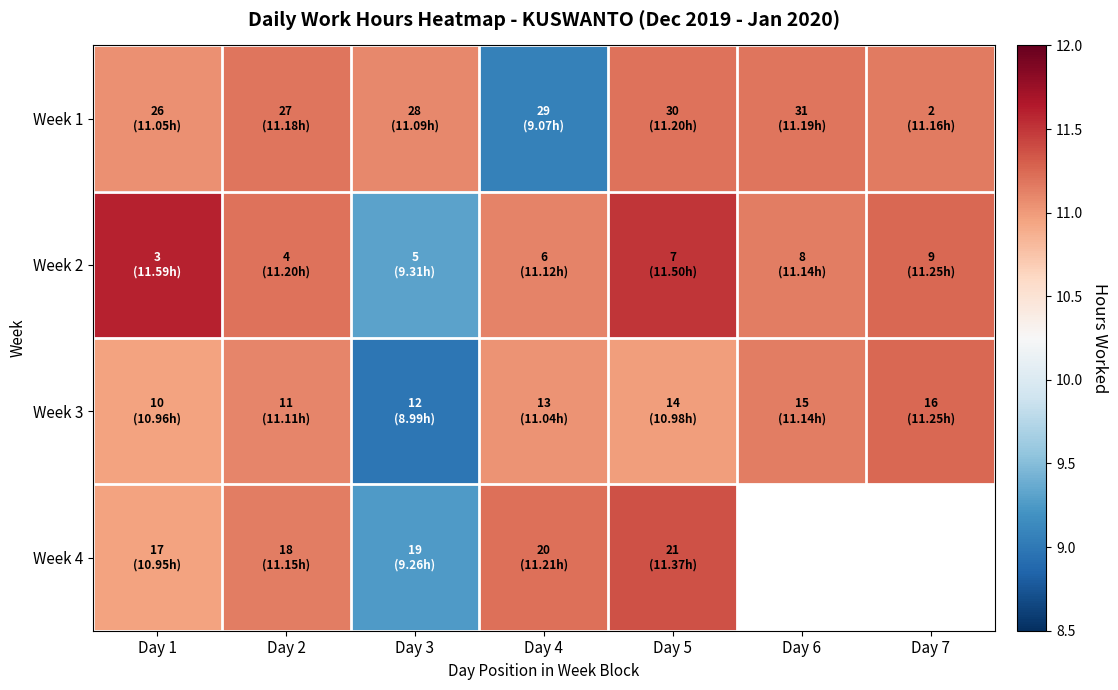

How many data points does each series have?

7